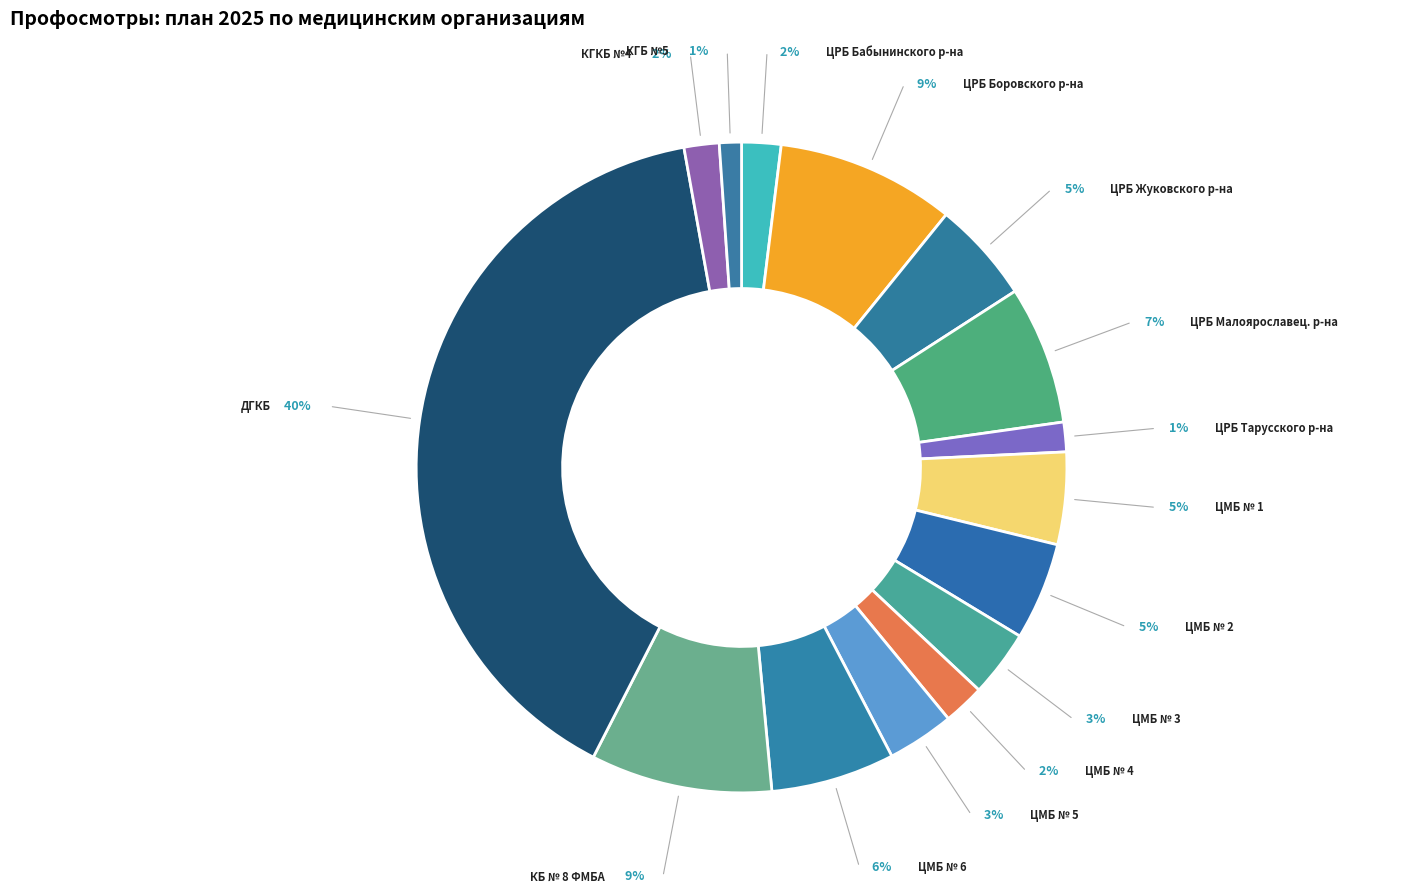

How many slices are in this pie chart?

15